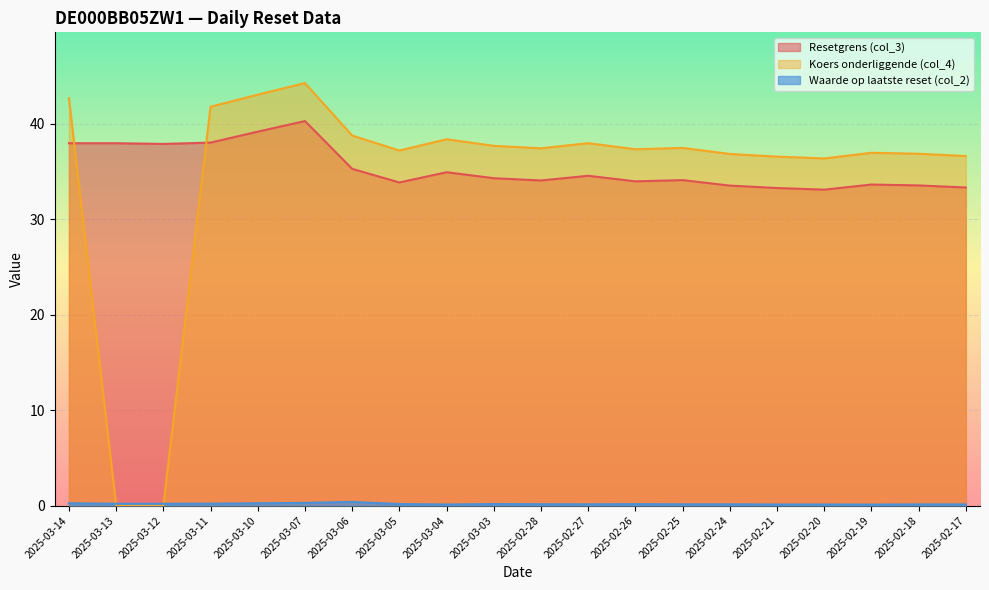

How many lines are shown in the chart?

3